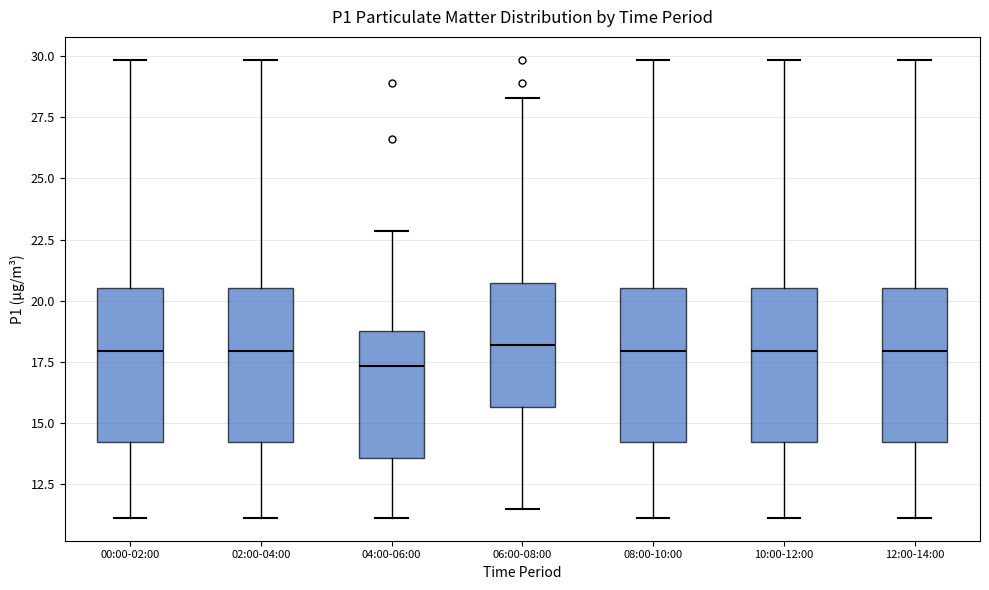

Reading left to right, read every box against the y-axis: the position of its median line, the range the box covers, and the ends of its whiskers. The values are not printed on the chart, so give them approximately, as read against the axis.

00:00-02:00: median 18.0, box 14.0 to 20.5, whiskers 11.0 to 30.0
02:00-04:00: median 18.0, box 14.0 to 20.5, whiskers 11.0 to 30.0
04:00-06:00: median 17.5, box 13.5 to 19.0, whiskers 11.0 to 23.0
06:00-08:00: median 18.0, box 15.5 to 20.5, whiskers 11.5 to 28.5
08:00-10:00: median 18.0, box 14.0 to 20.5, whiskers 11.0 to 30.0
10:00-12:00: median 18.0, box 14.0 to 20.5, whiskers 11.0 to 30.0
12:00-14:00: median 18.0, box 14.0 to 20.5, whiskers 11.0 to 30.0